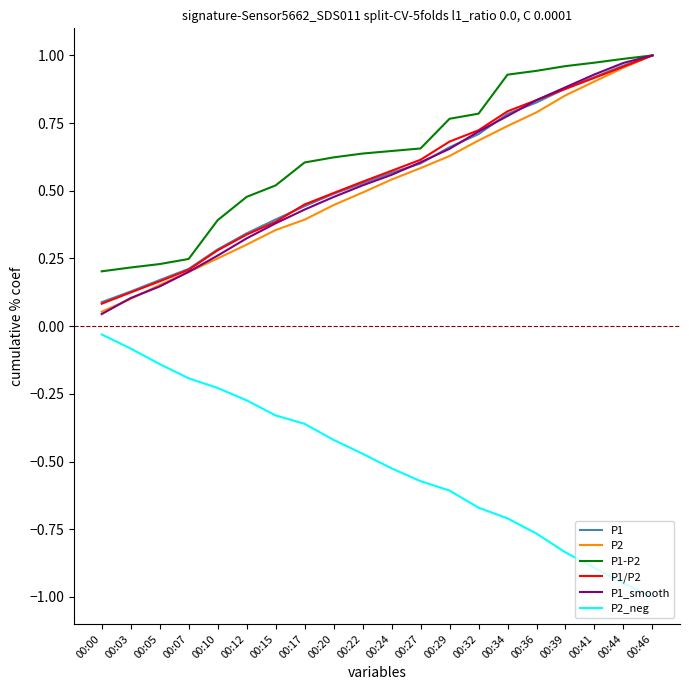

At how many categories does at least one series exceed 0?

20